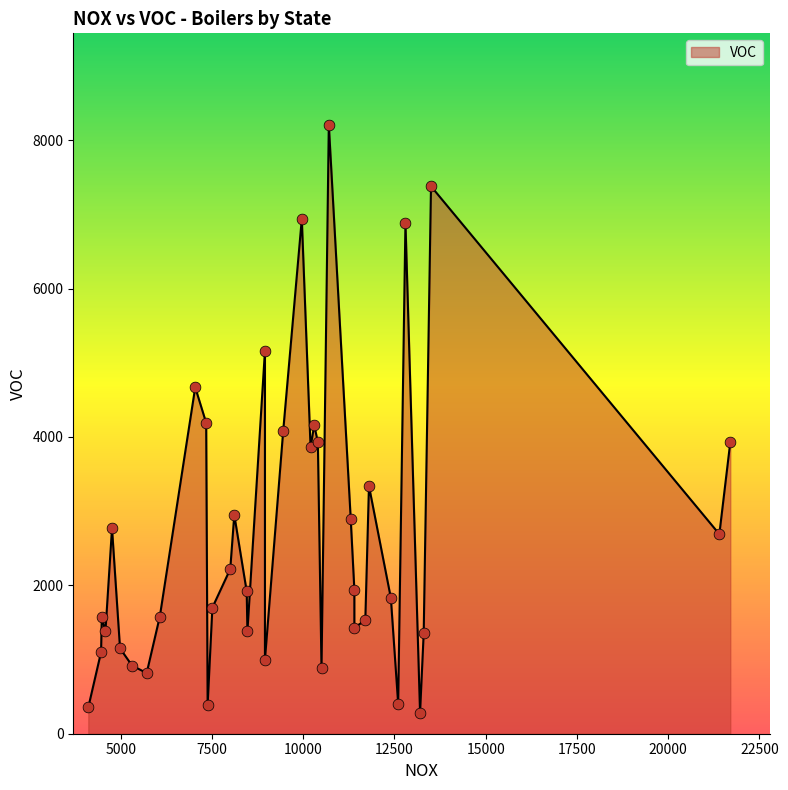

Which has a higher value, 4980 or 11400?

11400